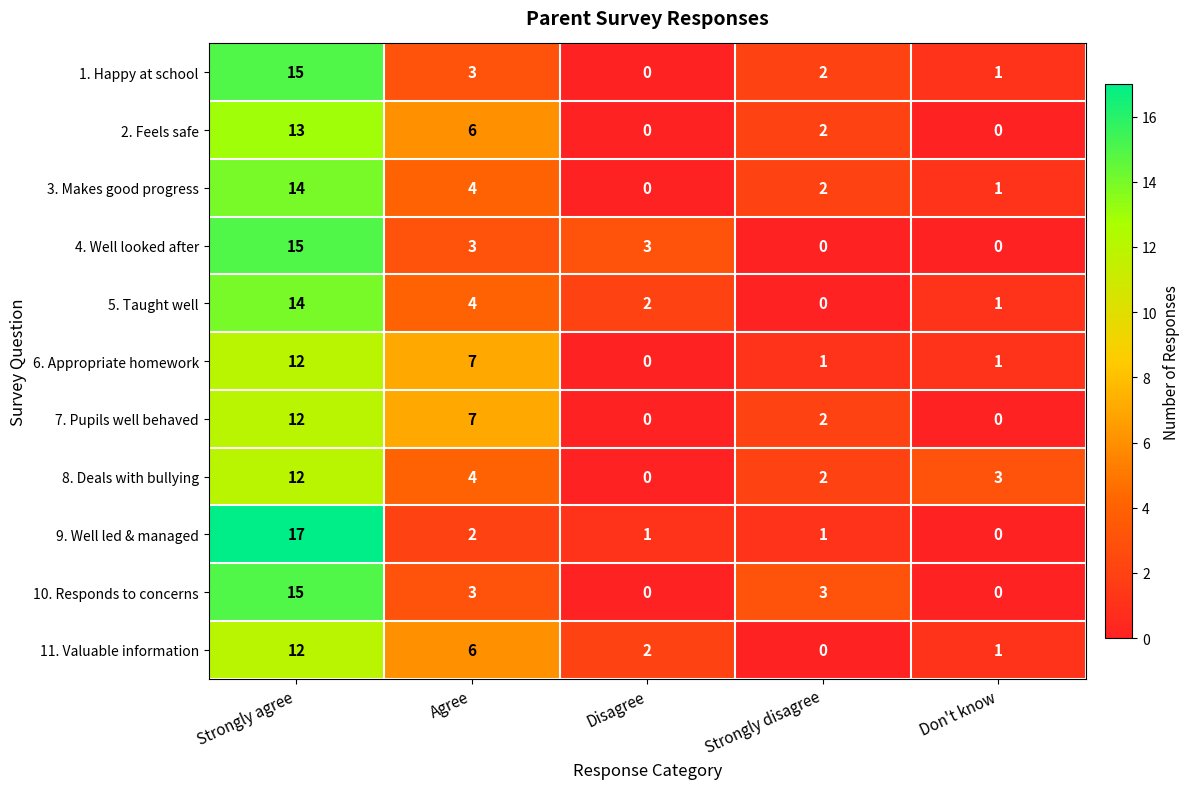

Which series has the widest spread of values?

9. Well led & managed